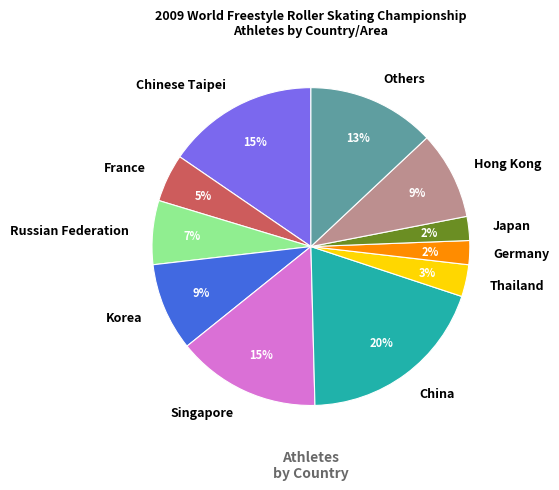

Is there any slice that represents more than half of the pie?

No